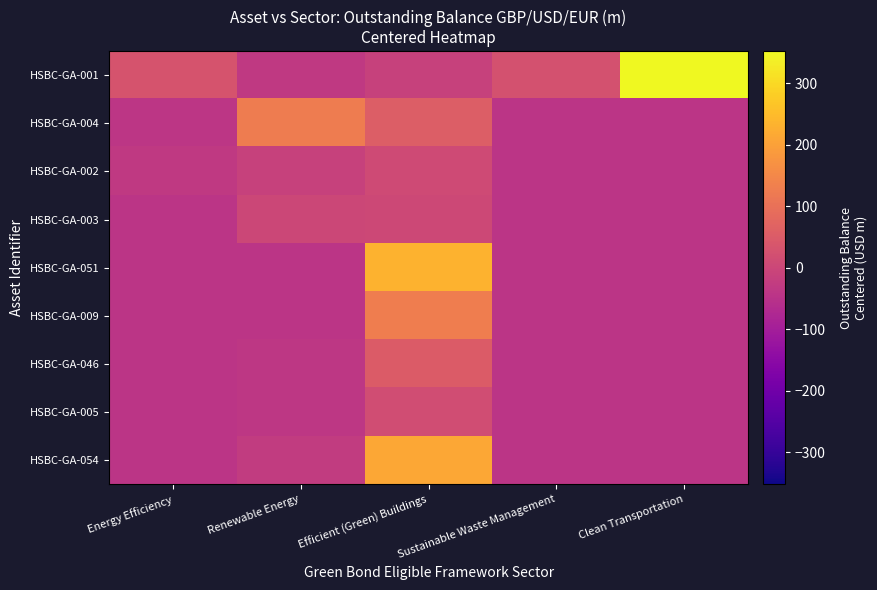

Which series changed the most between Sustainable Waste Management and Clean Transportation?

HSBC-GA-001